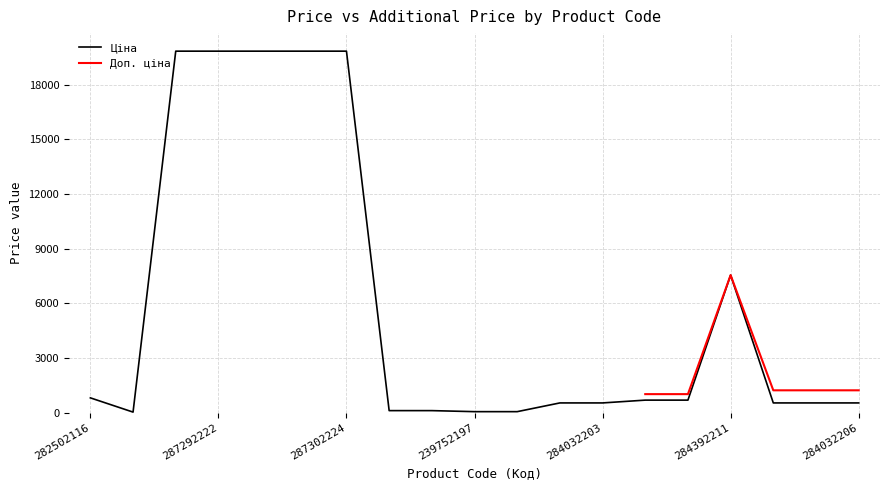

Which label corresponds to the smallest value in the chart?

283972211